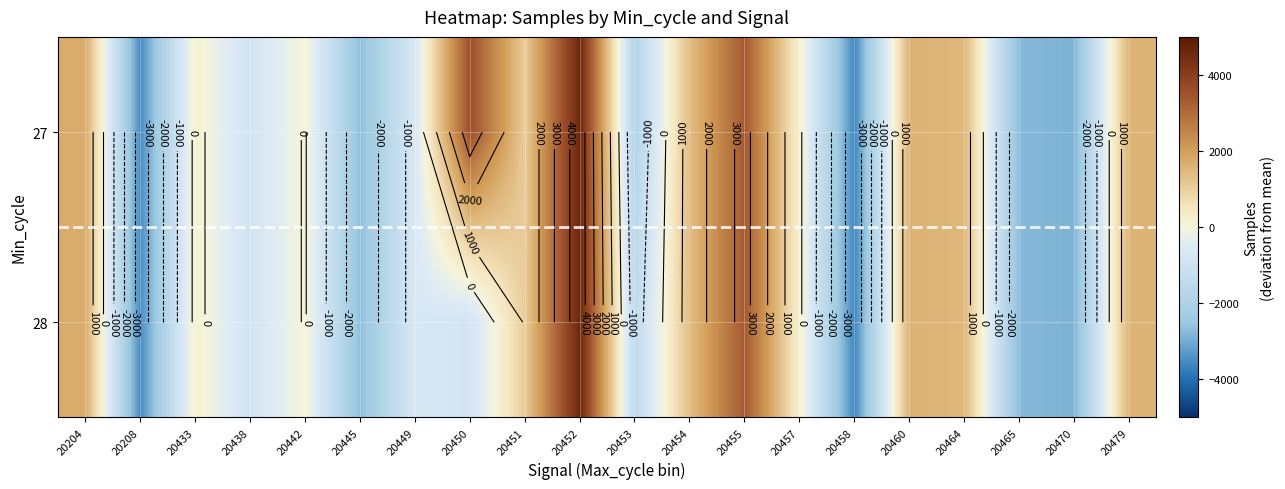

Which category has the lowest value in the 27 series?

20458